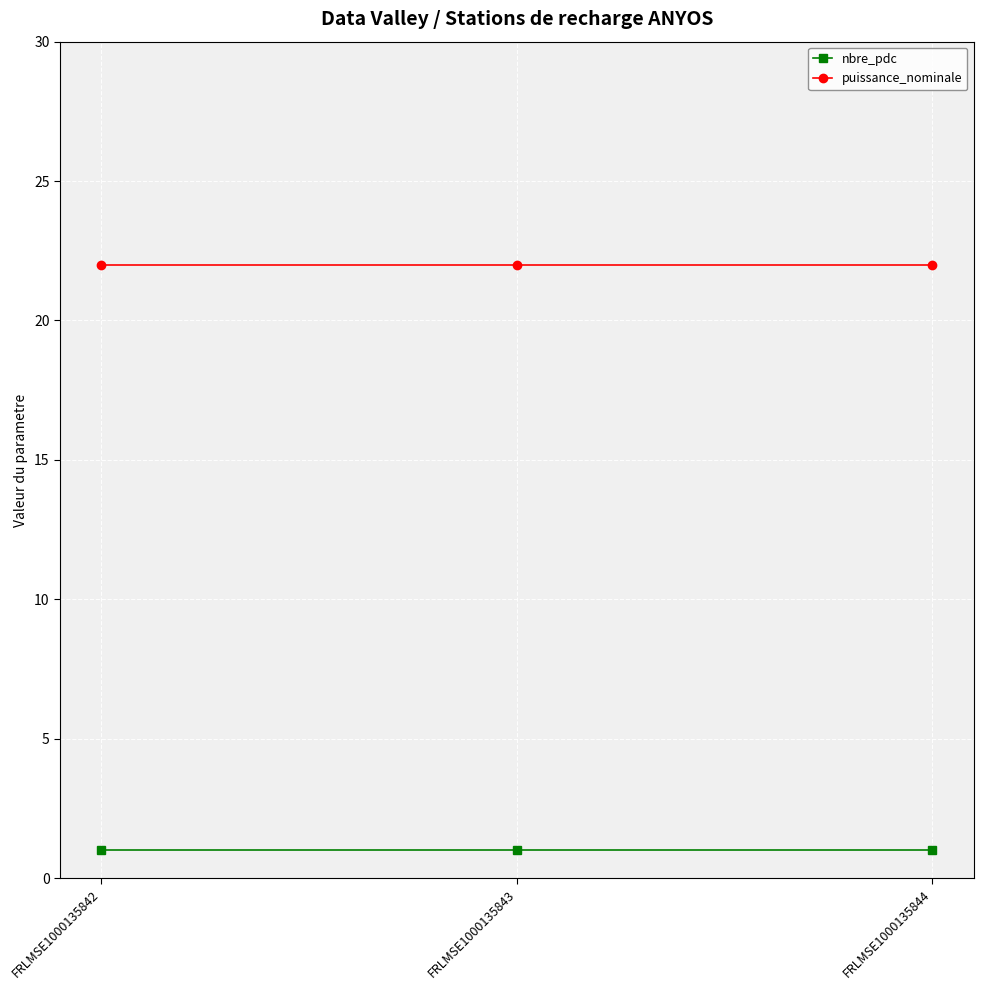

Reading left to right, extract all data points from this chart.

nbre_pdc: FRLMSE1000135842=1	FRLMSE1000135843=1	FRLMSE1000135844=1
puissance_nominale: FRLMSE1000135842=22	FRLMSE1000135843=22	FRLMSE1000135844=22